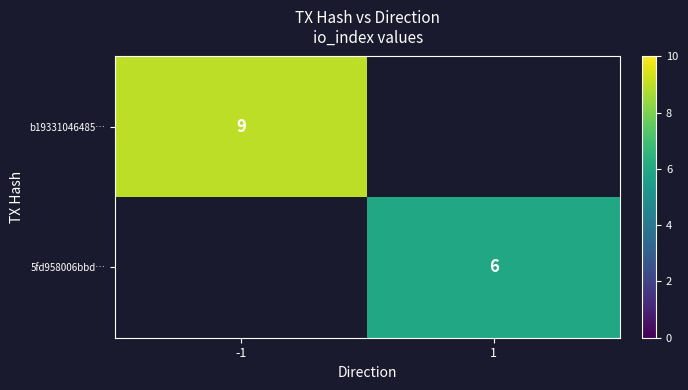

Is it true that 5fd958006bbd… equals 2 at 1?

False